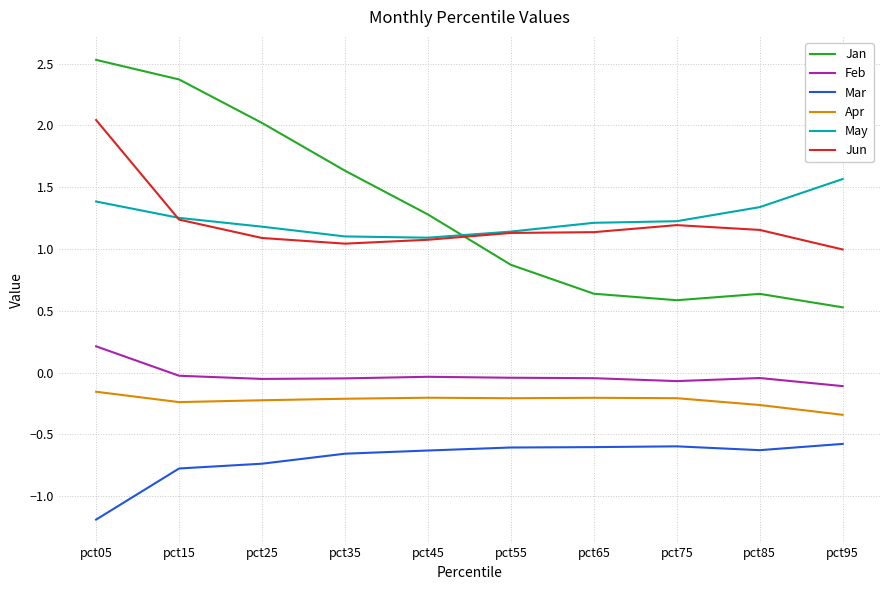

What is the difference between the Jun values at pct25 and pct95?

0.1